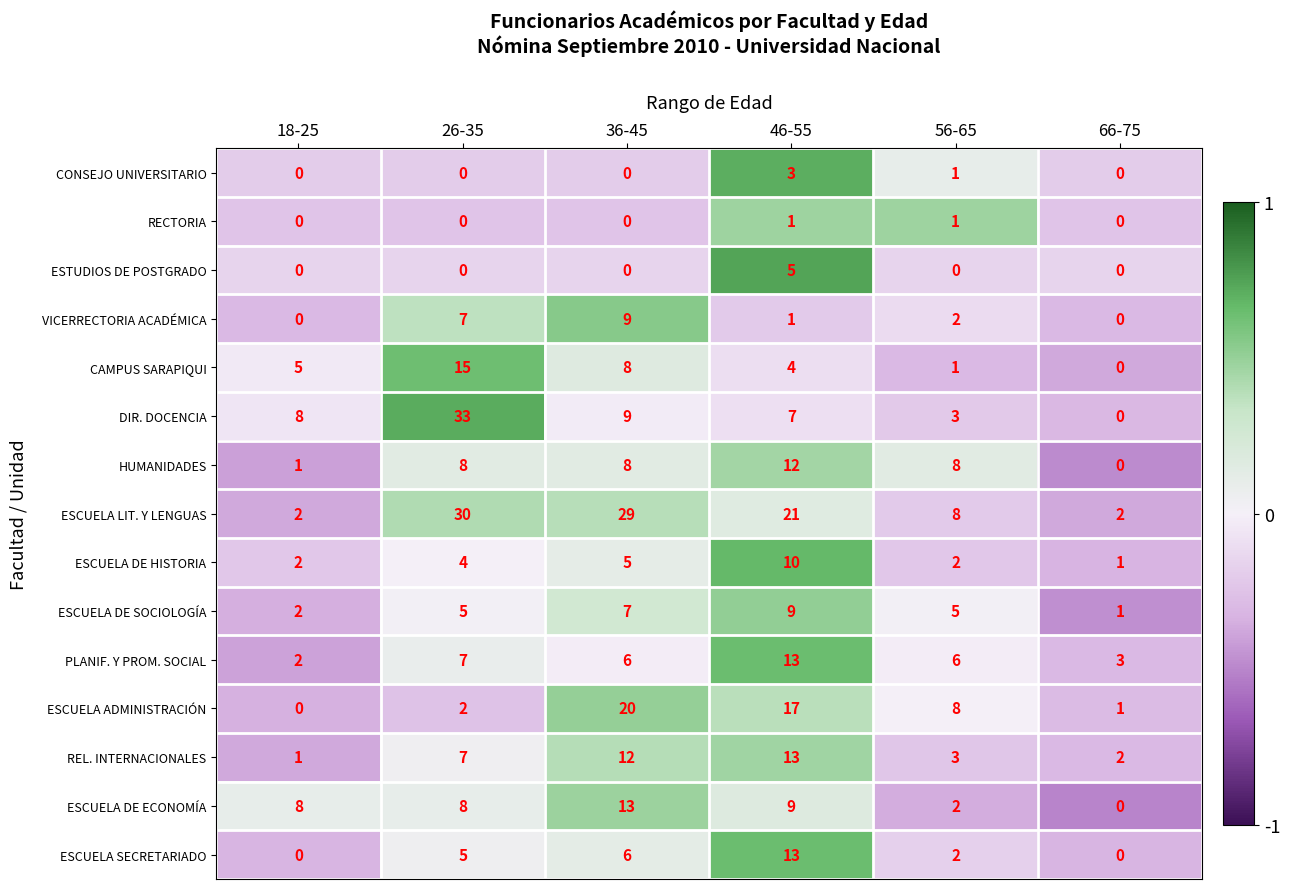

How many values in the ESCUELA DE SOCIOLOGÍA series are below 5?

2